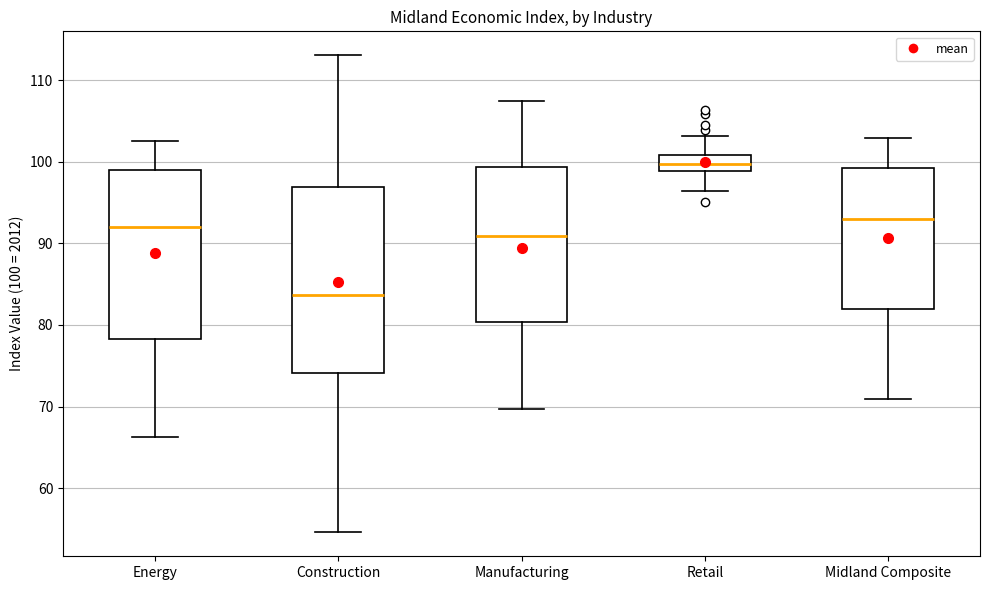

Where is the upper edge of the box for Retail on the y-axis? The values are not printed on the chart, so give them approximately, as read against the axis.

101